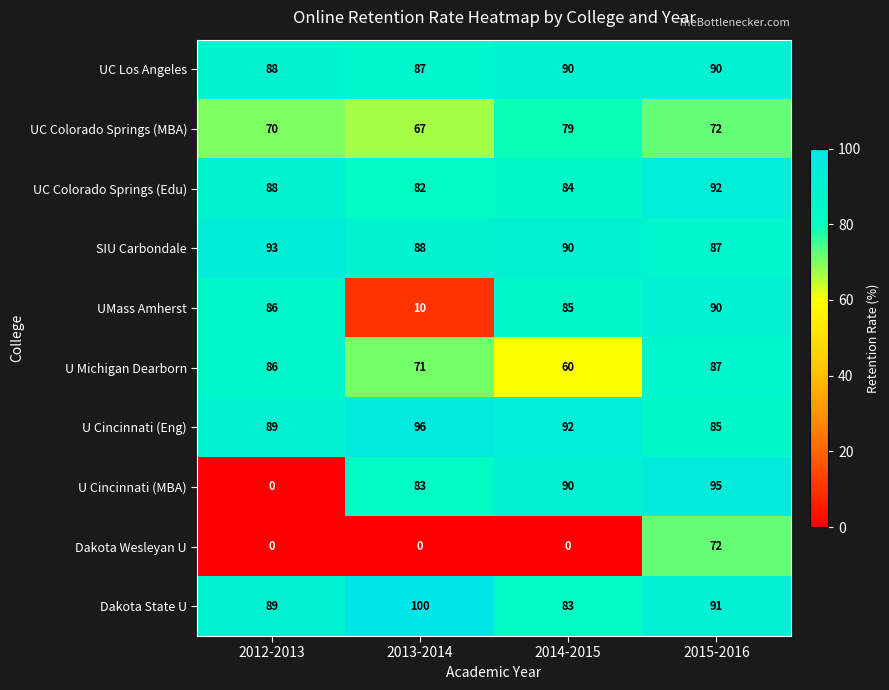

Between 2014-2015 and 2015-2016, which series saw the biggest shift?

Dakota Wesleyan U